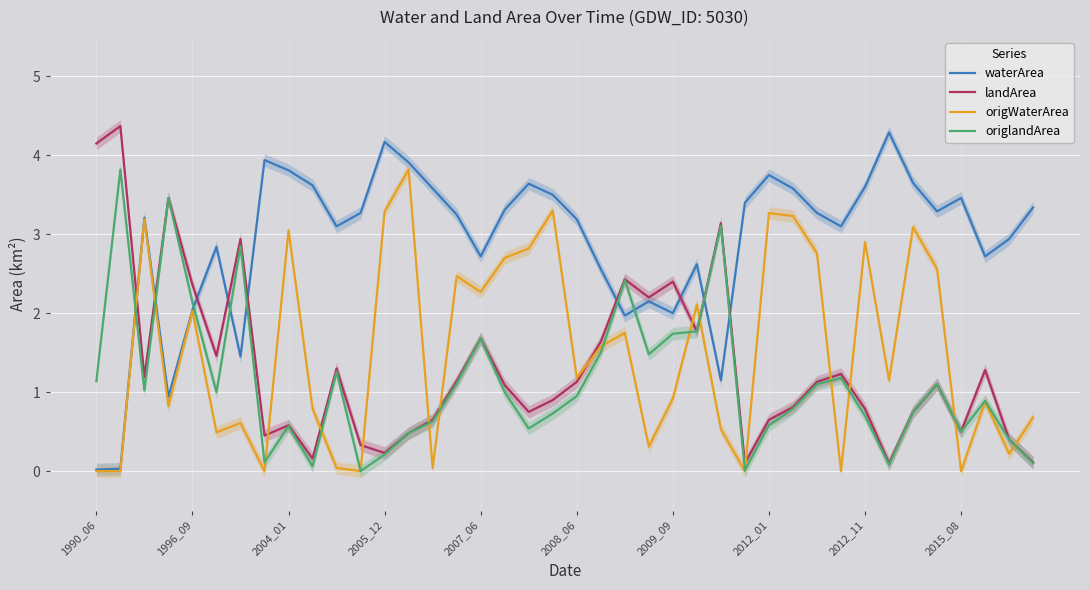

What is the minimum value for landArea?

0.1